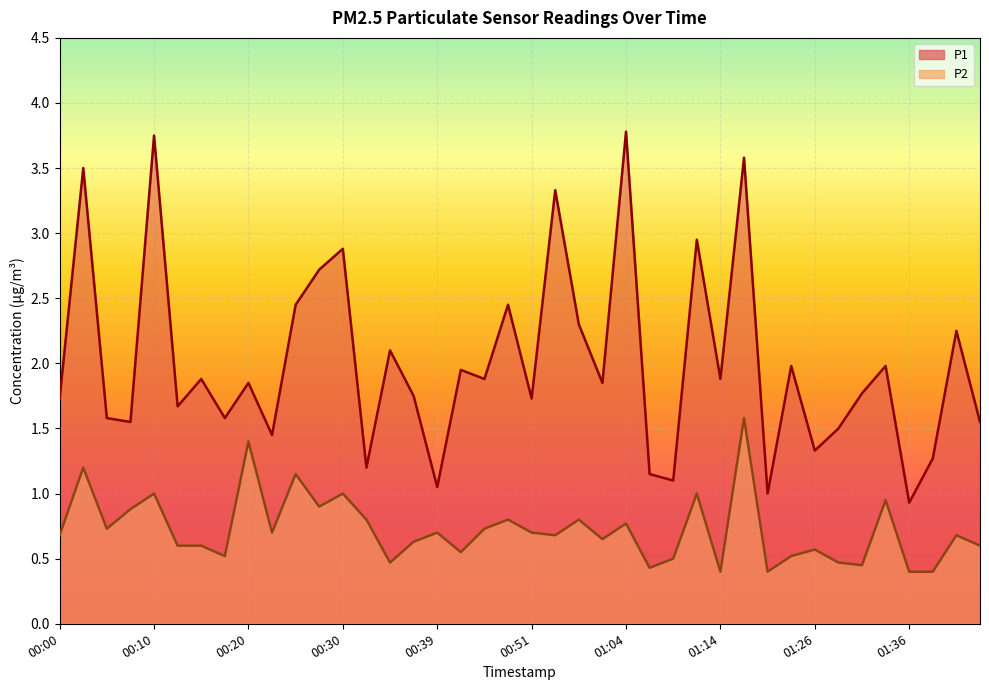

What is the difference between the maximum and minimum values in the P2 series?

1.2